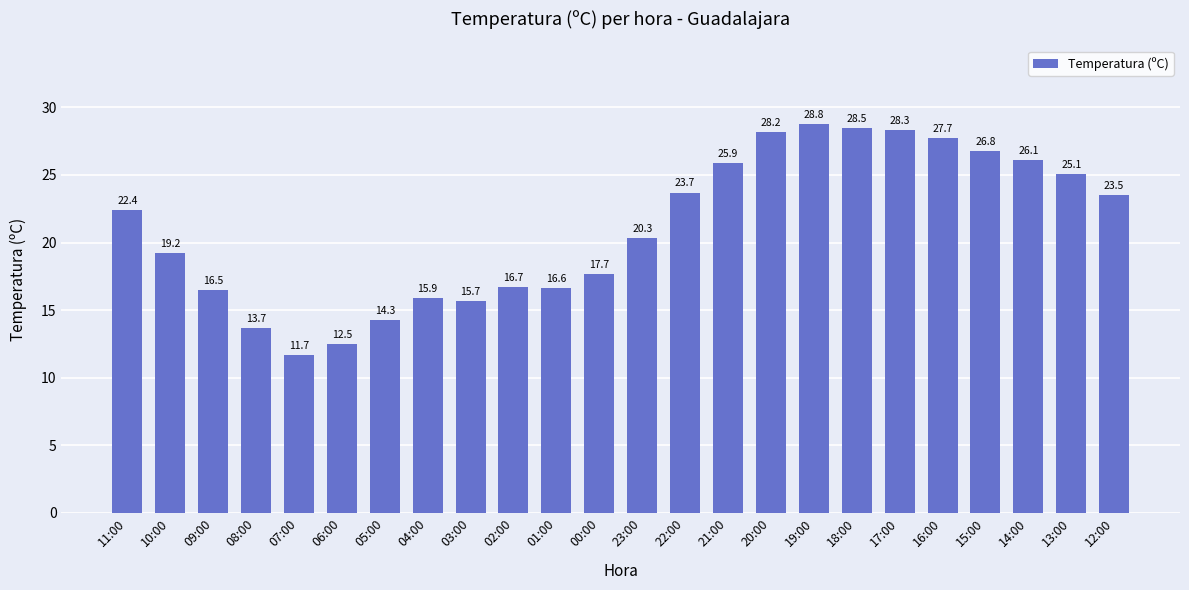

How many bars are there in total?

24